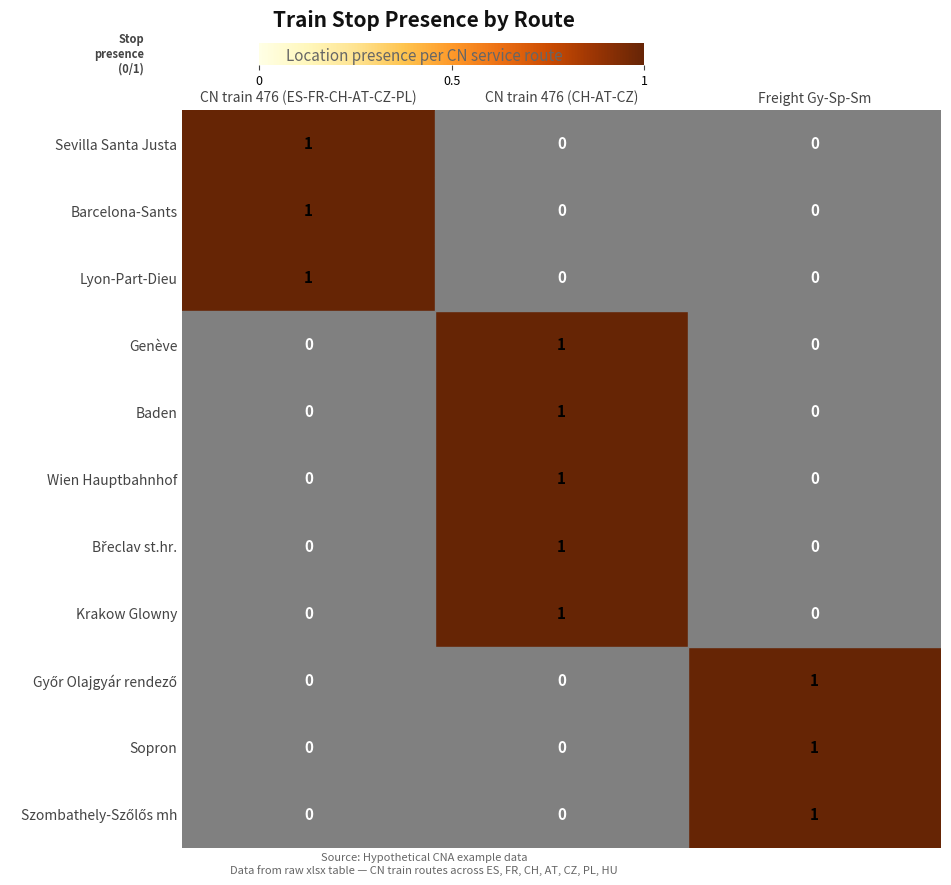

How many Genève values are between 0 and 1?

3